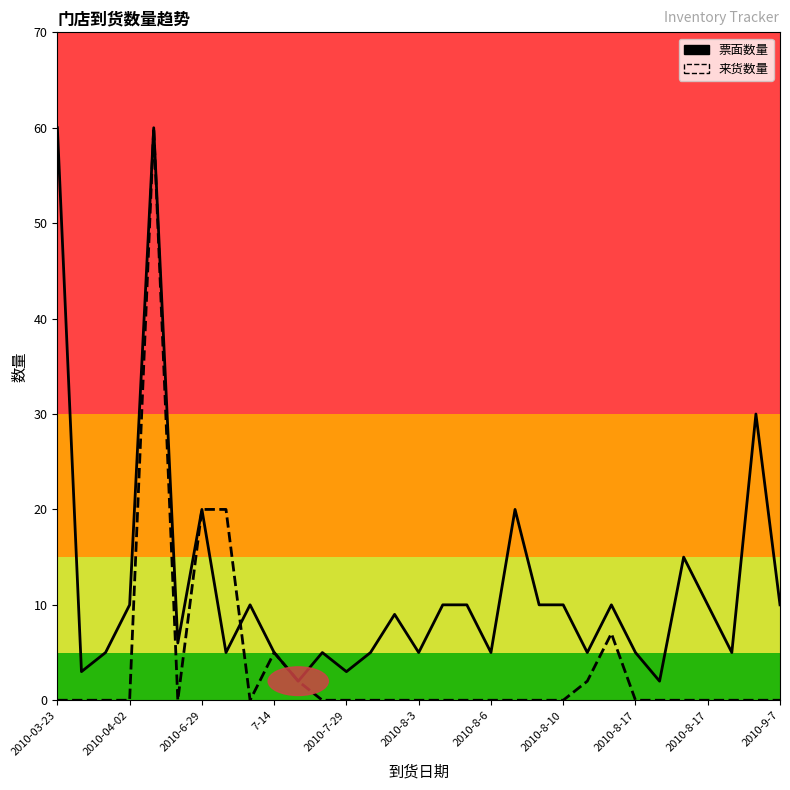

What is the difference between the highest and lowest values at 16?

10